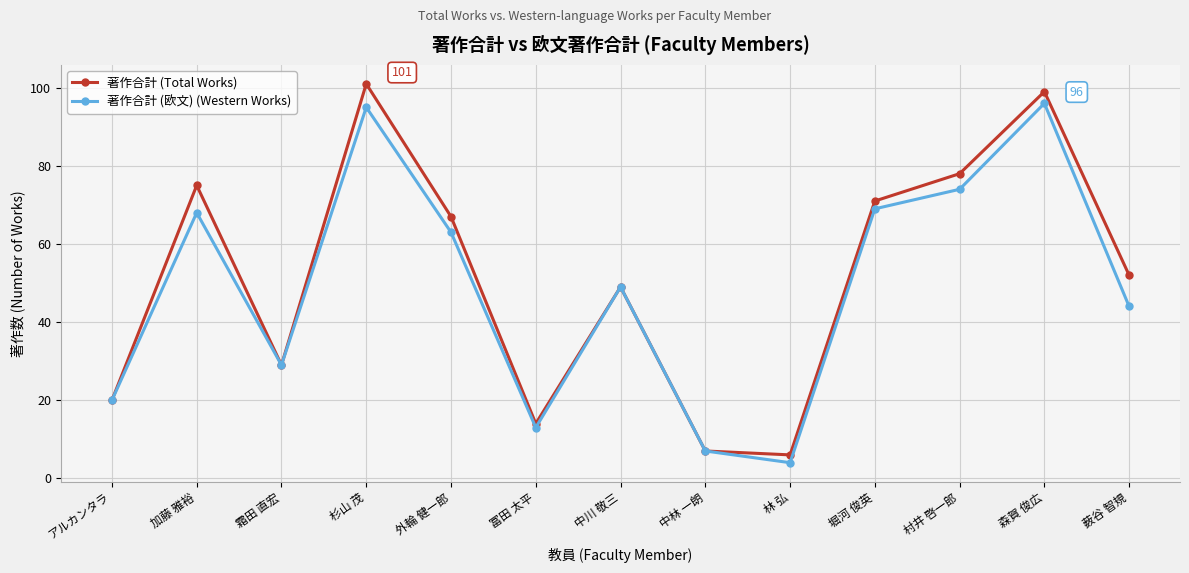

What is the difference between the highest and lowest values at 薮谷 智規?

8